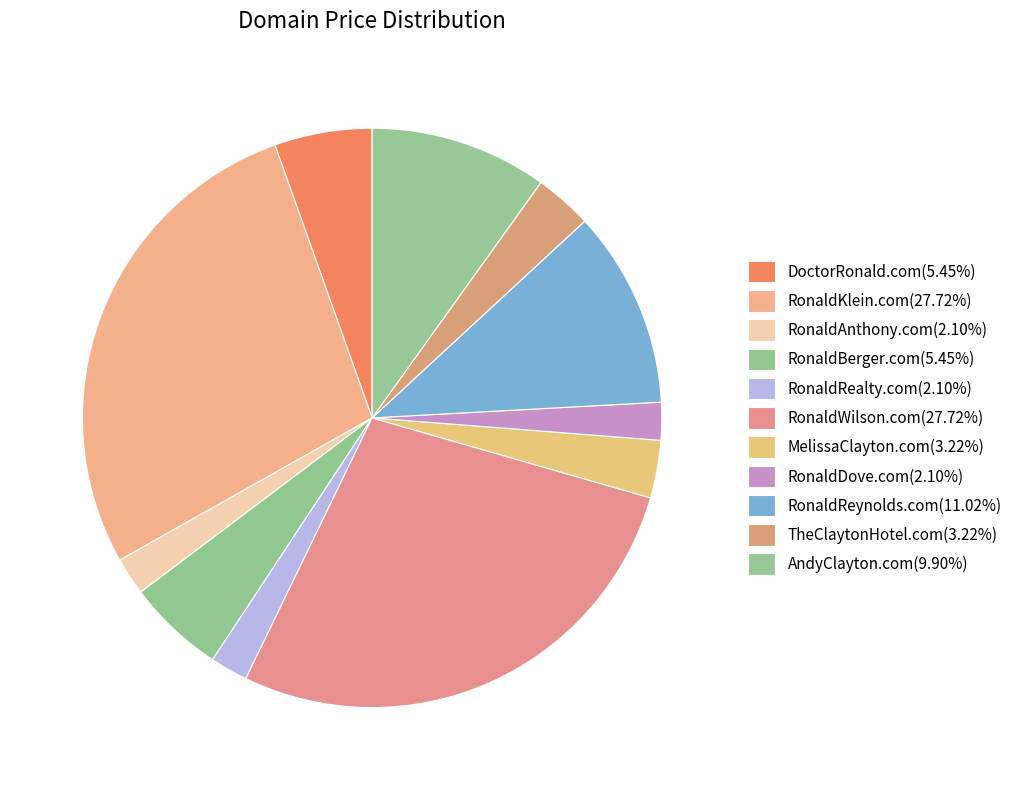

How many slices are in this pie chart?

11